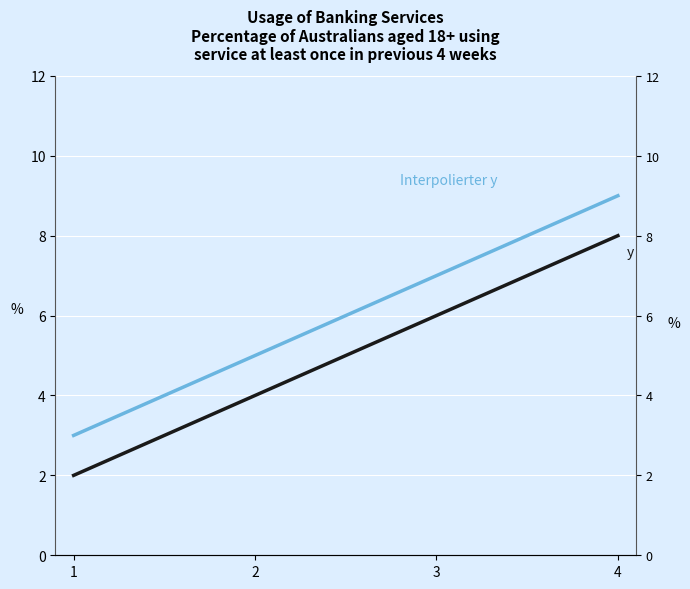

True or false: y and Interpolierter y intersect in this chart.

False